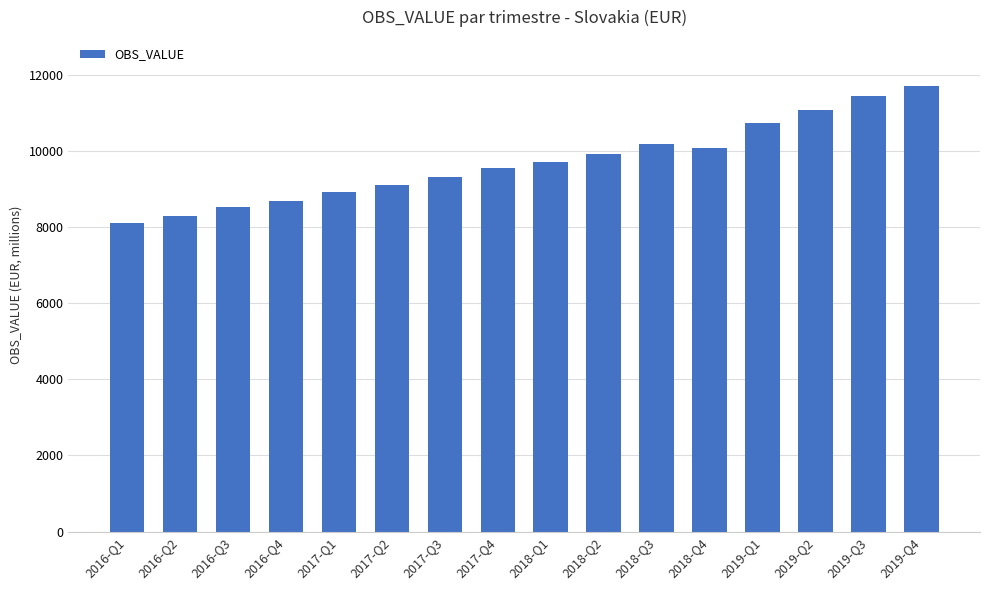

What is the average value?

9717.0